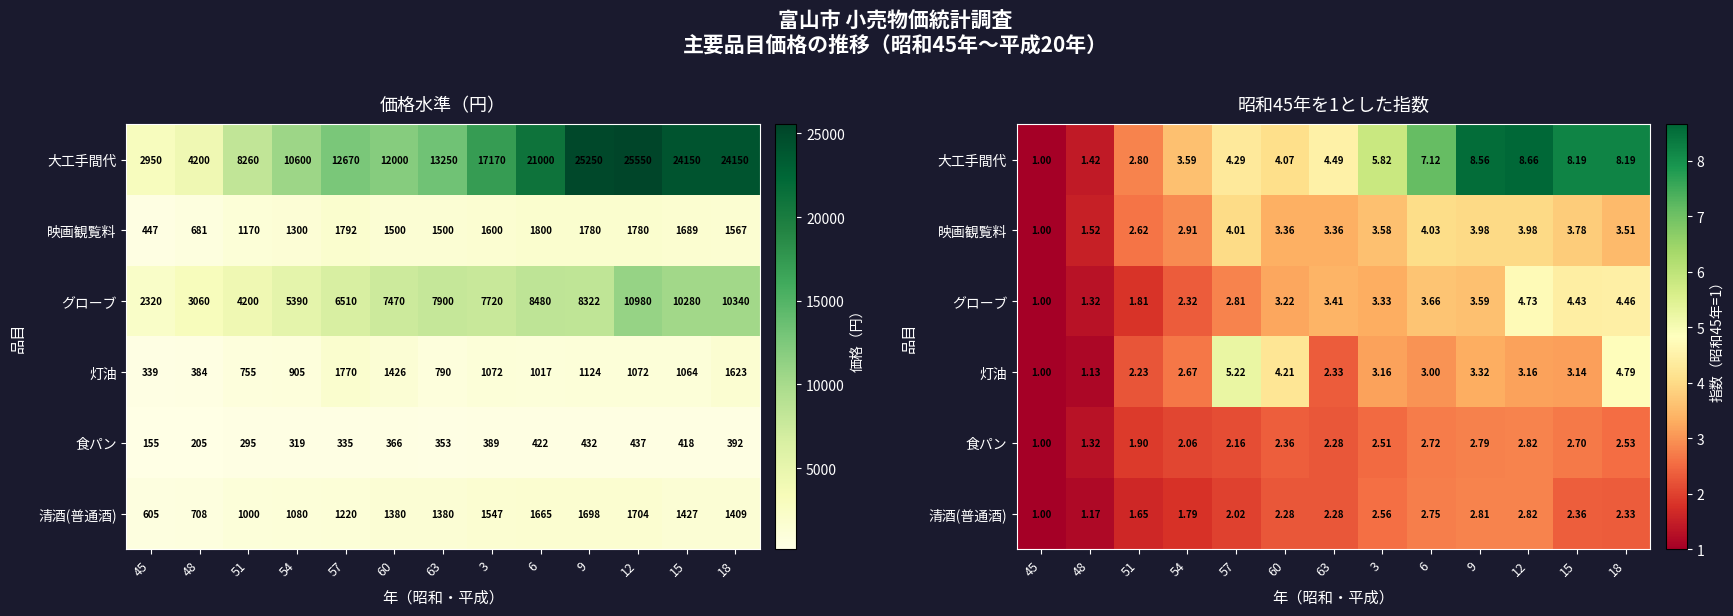

True or false: 大工手間代 has a value of 0.5 at 45.

False